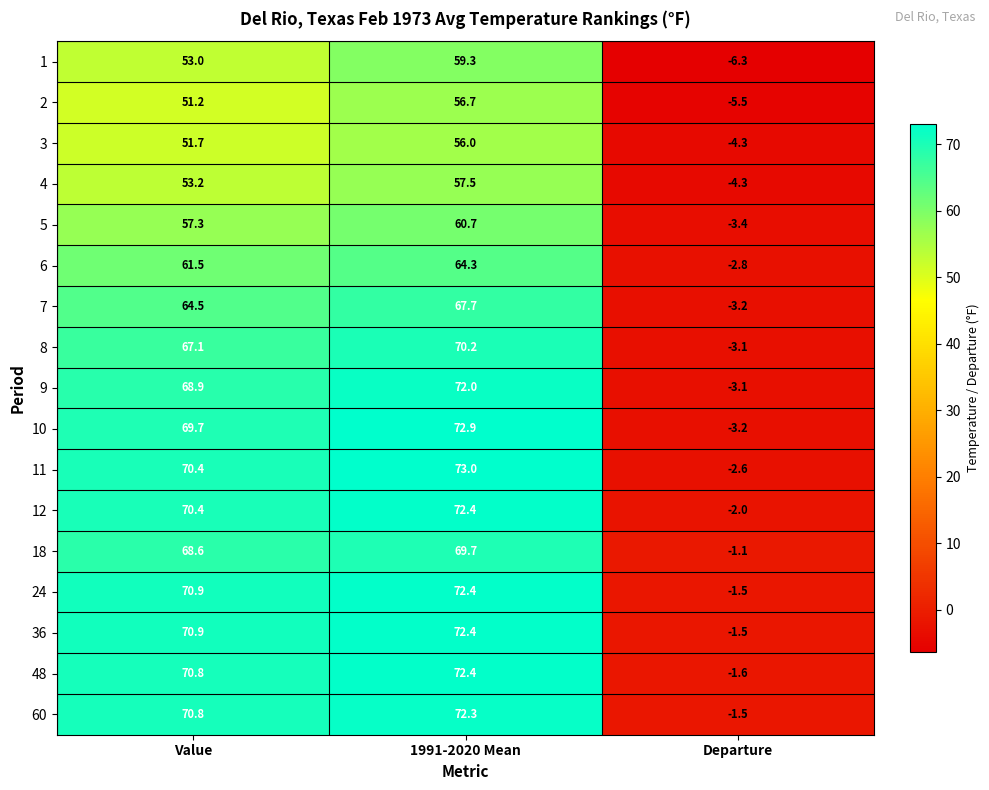

List the labels in order of 9 value, largest first.

1991-2020 Mean, Value, Departure